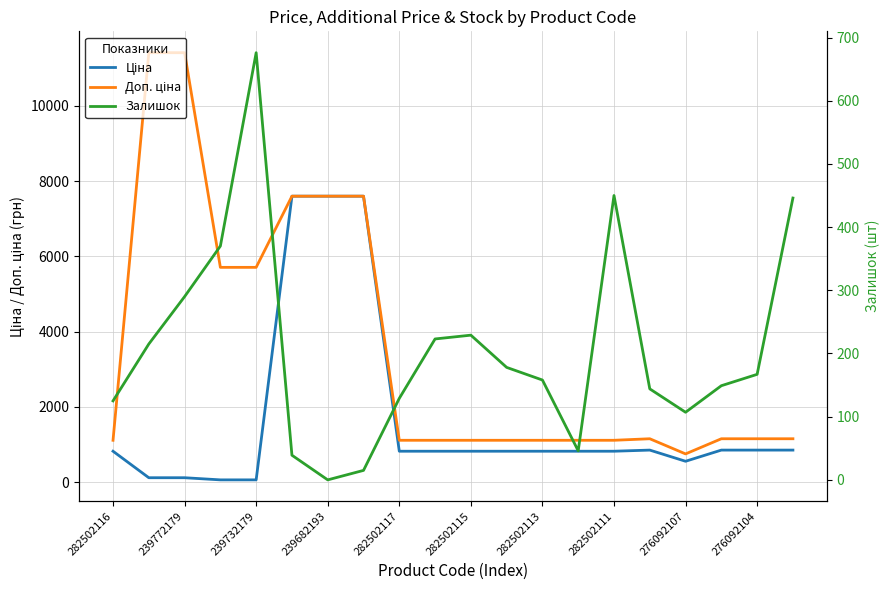

Does the chart display data point markers on the line(s)?

No